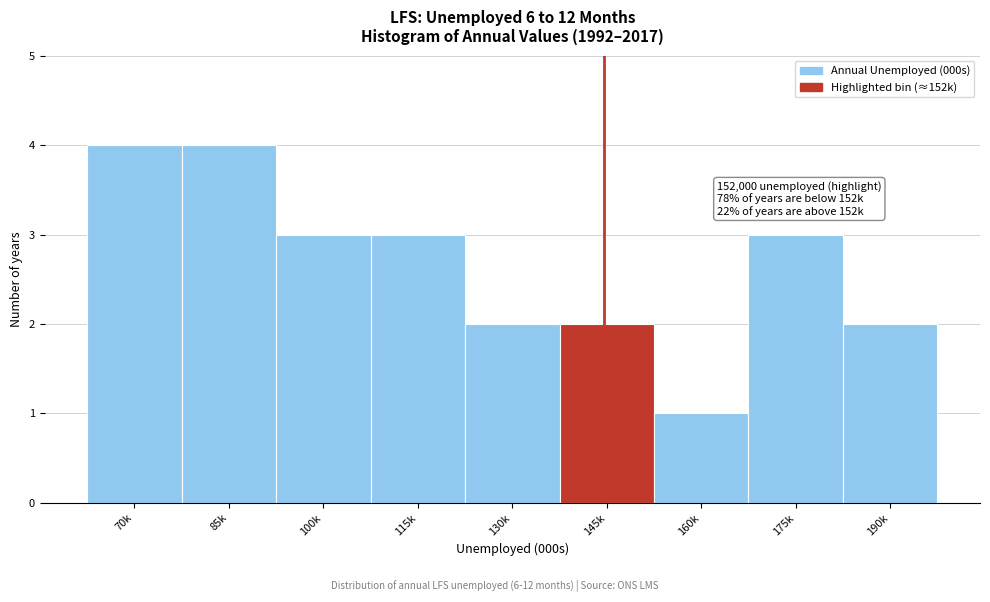

Reading left to right, list all the values displayed in this chart.

70k=4	85k=4	100k=3	115k=3	130k=2	145k=2	160k=1	175k=3	190k=2